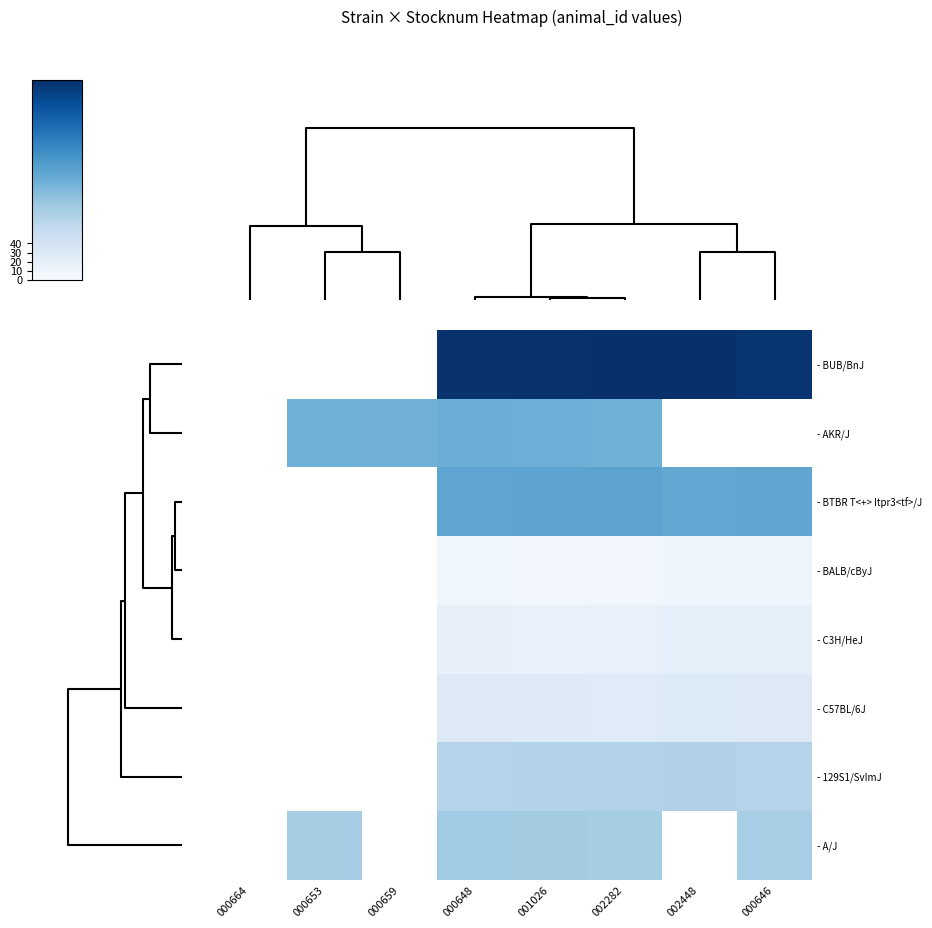

Is the value of - BUB/BnJ at 001026 greater than the value of - C57BL/6J at 001026?

Yes